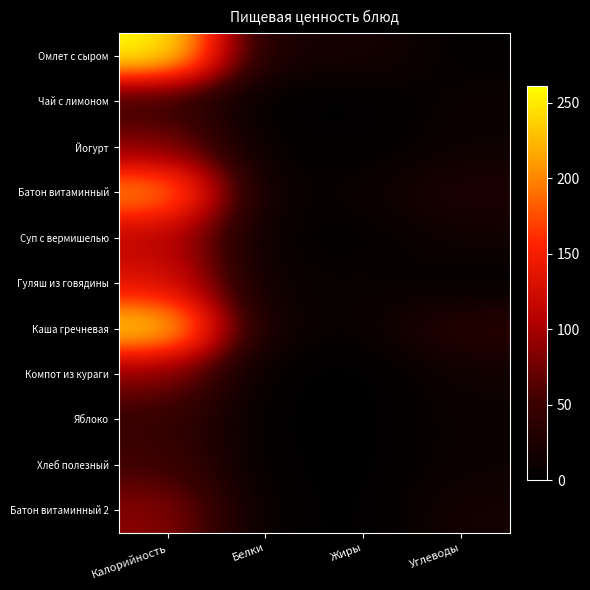

What is the total value across all series at Белки?

49.8